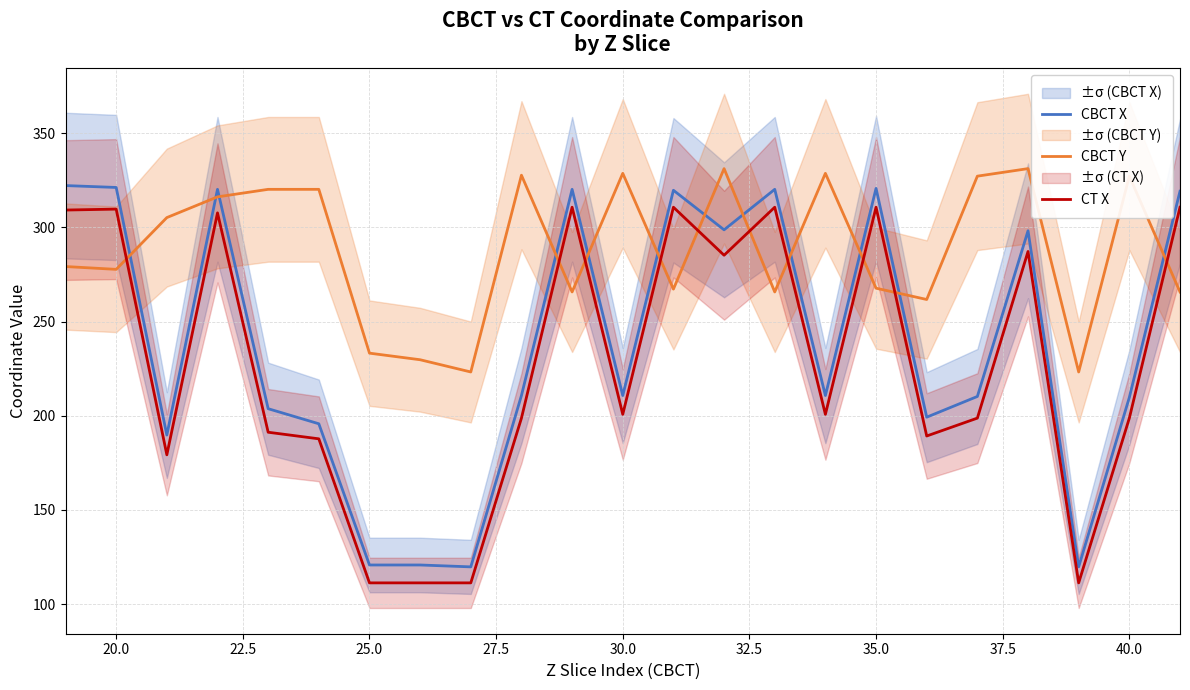

How many data points in CBCT Y are above 279?

12